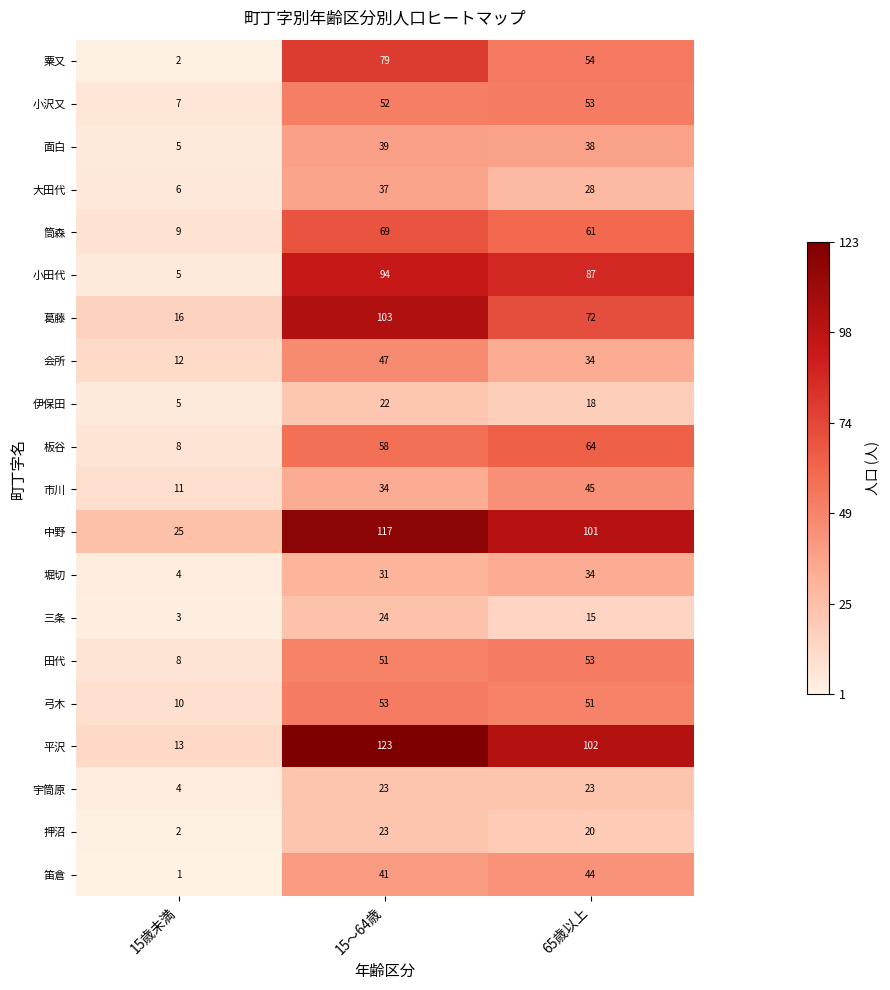

Which category has the lowest value across all series?

15歳未満